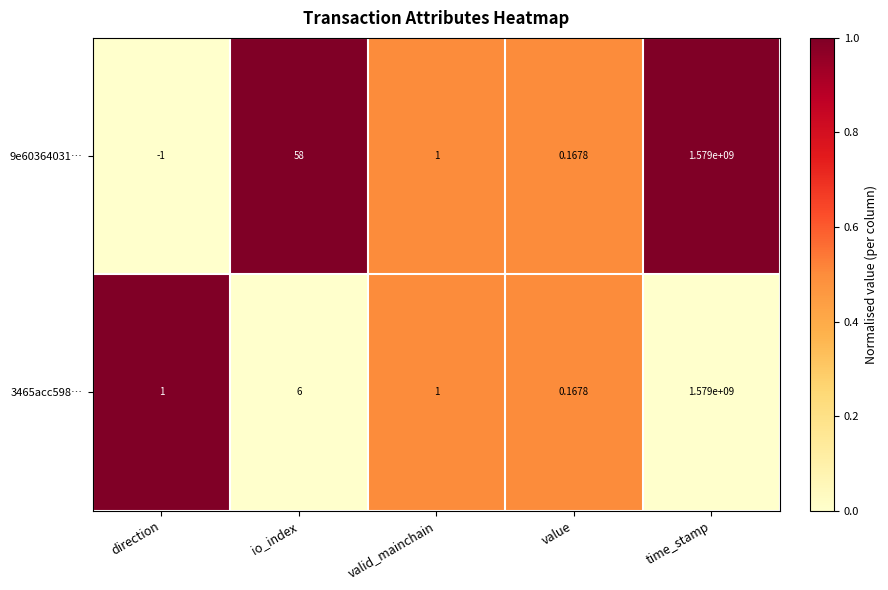

Which label corresponds to the smallest value in the chart?

direction